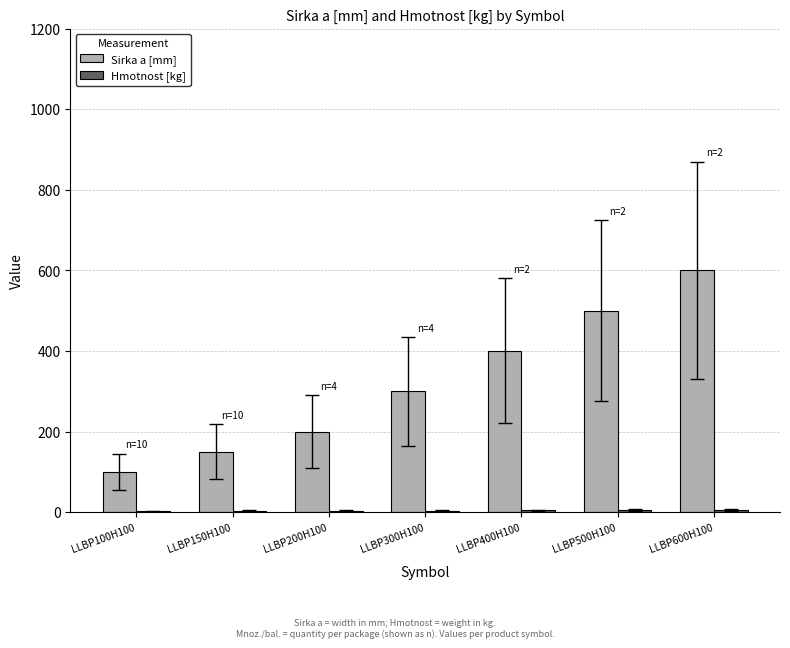

Which series changed the most between LLBP400H100 and LLBP600H100?

Sirka a [mm]